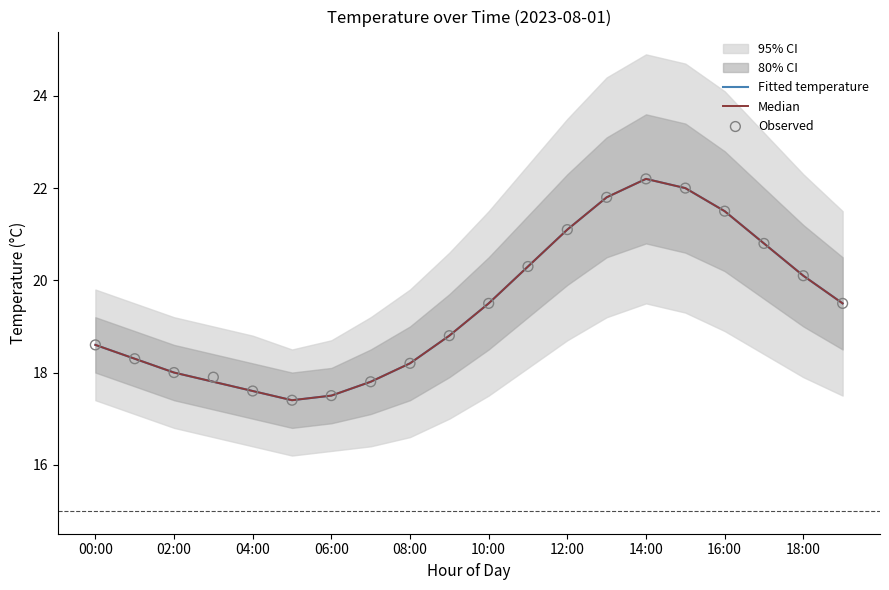

Which series reaches the minimum Y coordinate?

Fitted temperature